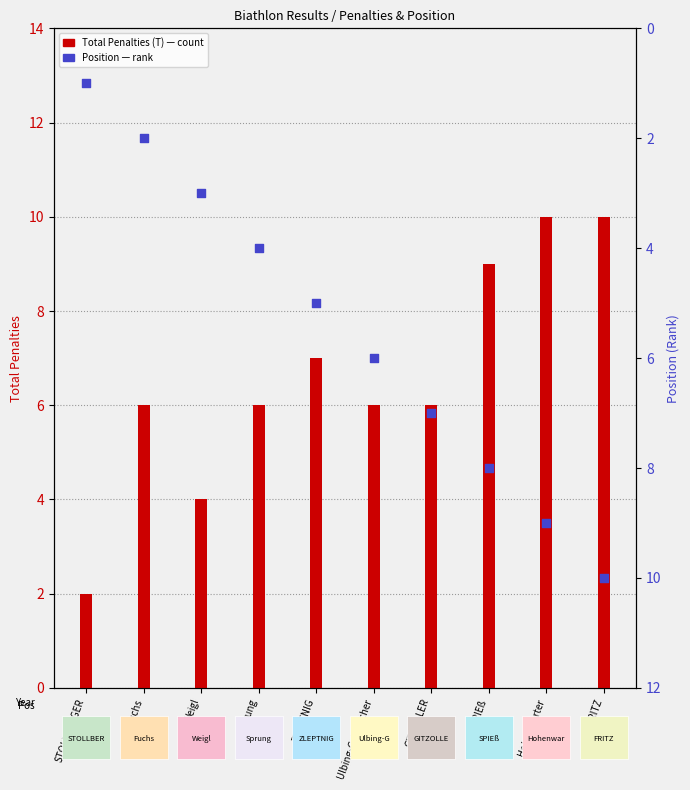

Is the value of Total Penalties (T) at ZLEPTNIG greater than the value of Position at Hohenwarter?

No